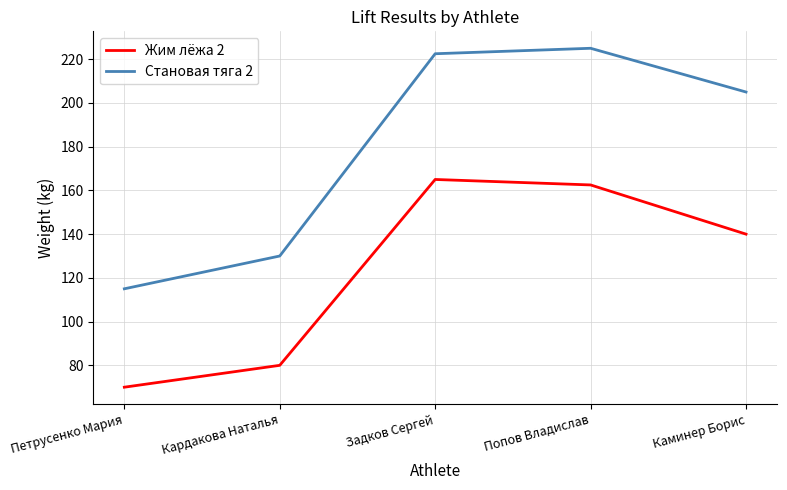

Rank the categories by Жим лёжа 2 value from highest to lowest.

Задков Сергей, Попов Владислав, Каминер Борис, Кардакова Наталья, Петрусенко Мария